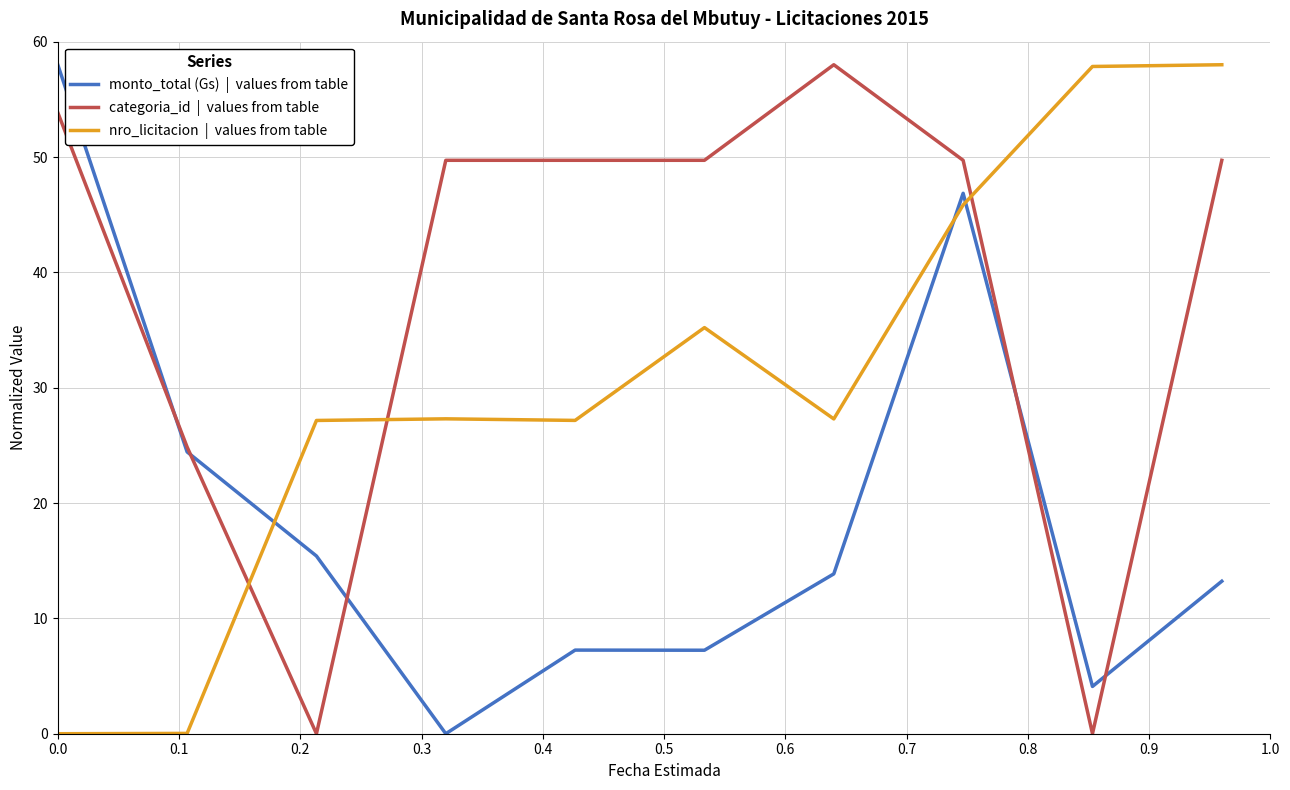

What is the maximum value shown in the chart?

58.0